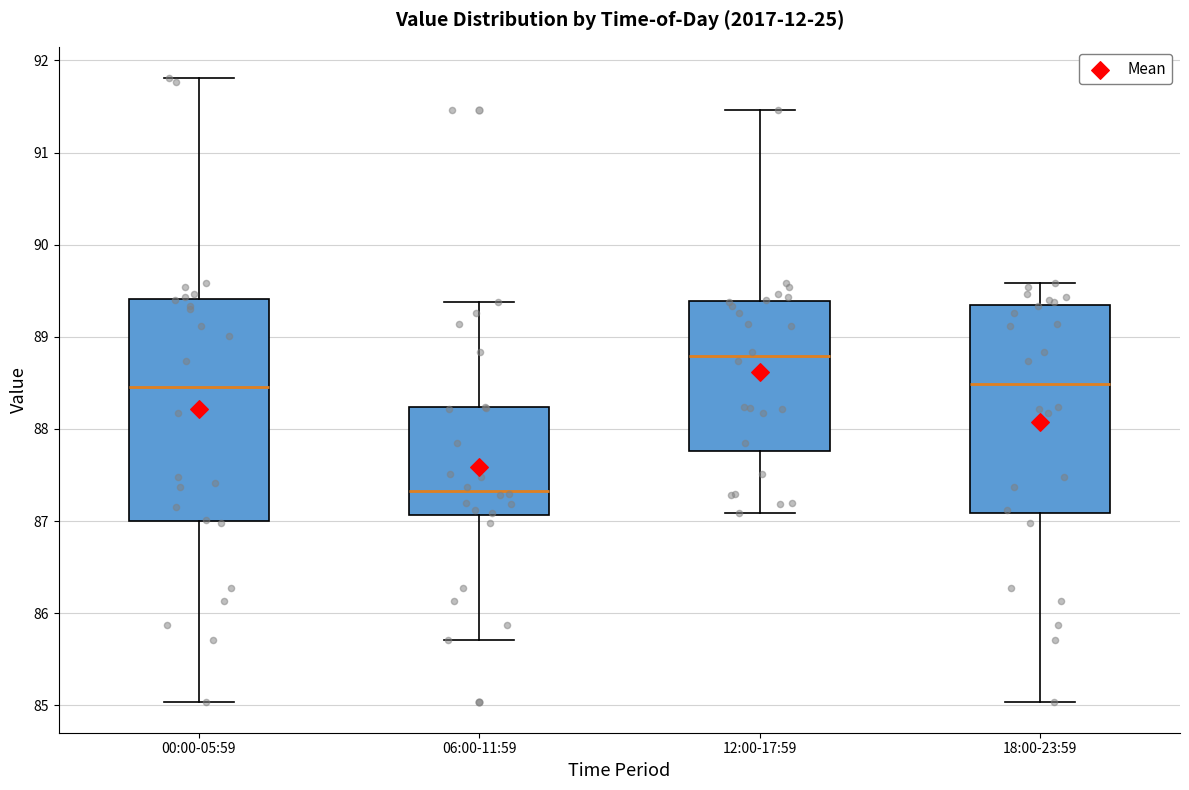

Where does the lower whisker of the box for 12:00-17:59 end on the y-axis? The values are not printed on the chart, so give them approximately, as read against the axis.

87.1